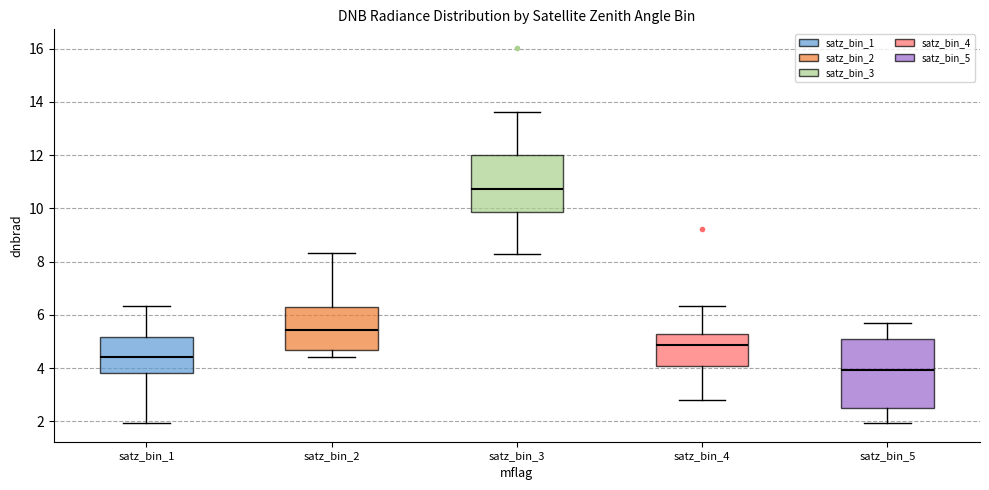

Where does the median line of the box for satz_bin_3 sit on the y-axis? The values are not printed on the chart, so give them approximately, as read against the axis.

10.8